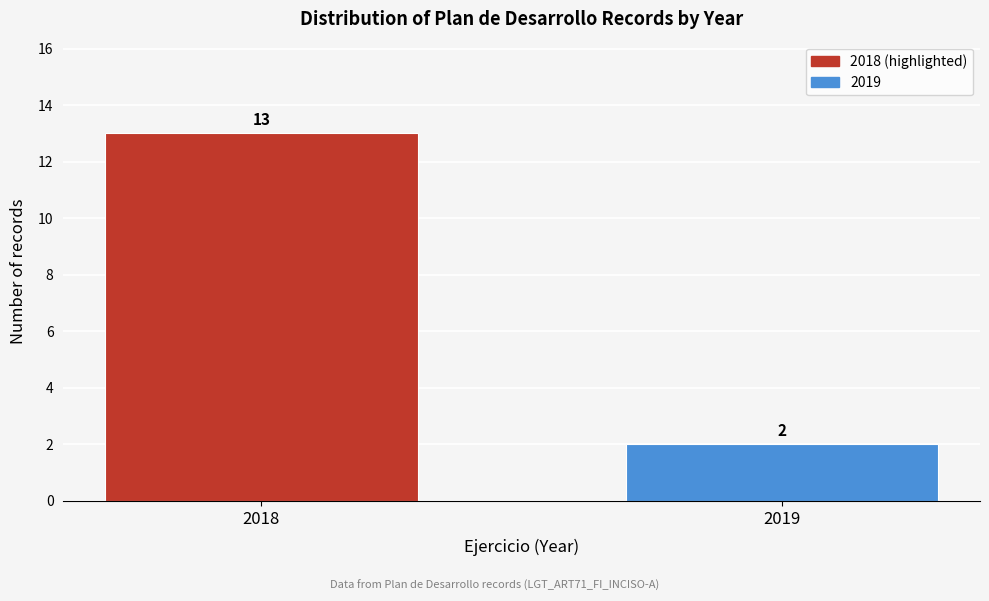

Reading left to right, what are all the values shown in this chart?

13	2